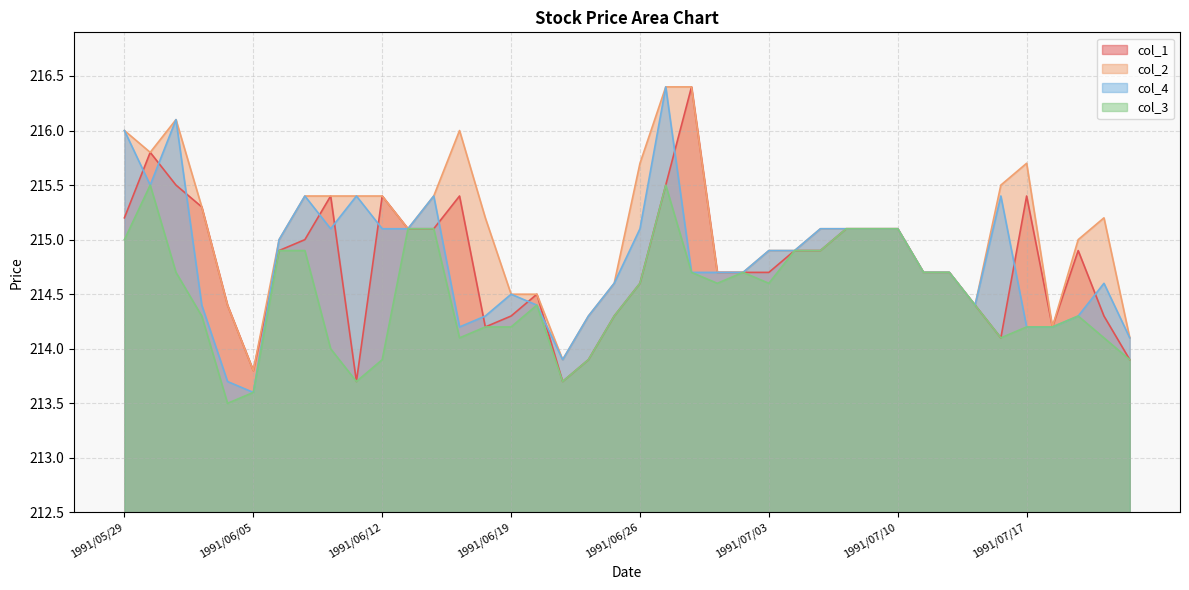

Rank the series by their maximum value, from highest to lowest.

col_1, col_2, col_4, col_3